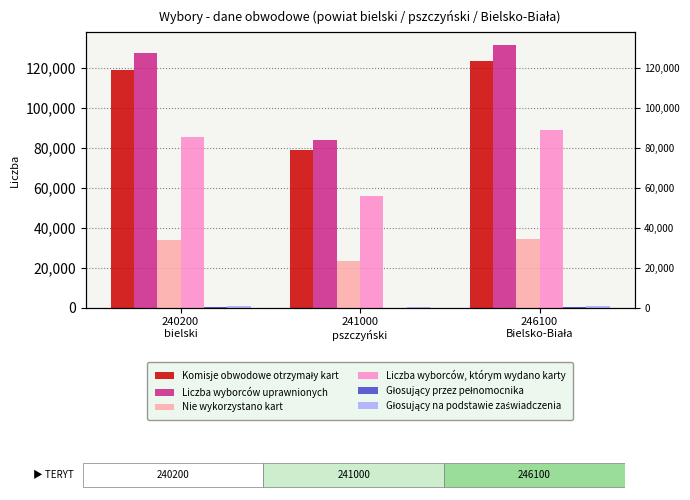

List the series in order of their peak value, highest first.

Liczba wyborców uprawnionych, Komisje obwodowe otrzymały kart, Liczba wyborców, którym wydano karty, Nie wykorzystano kart, Głosujący na podstawie zaświadczenia, Głosujący przez pełnomocnika